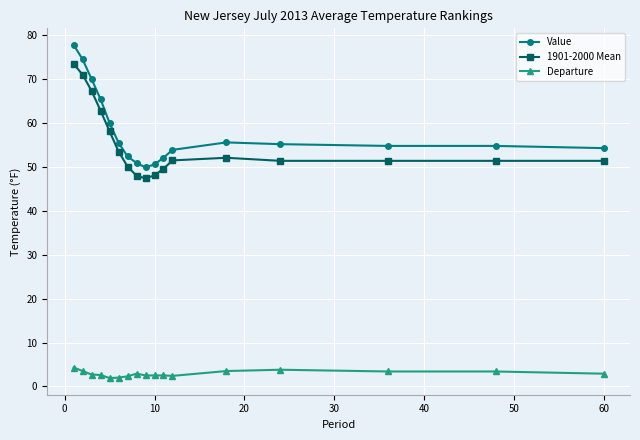

At how many categories does at least one series exceed 42?

17